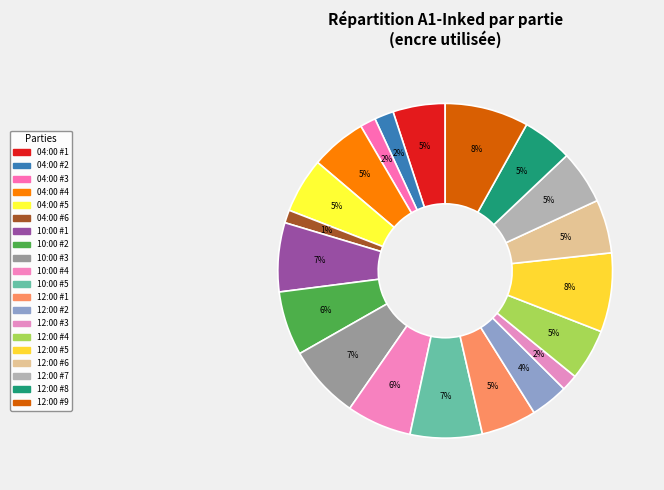

Which slice is the largest?

2019-08-16T12:00 #9